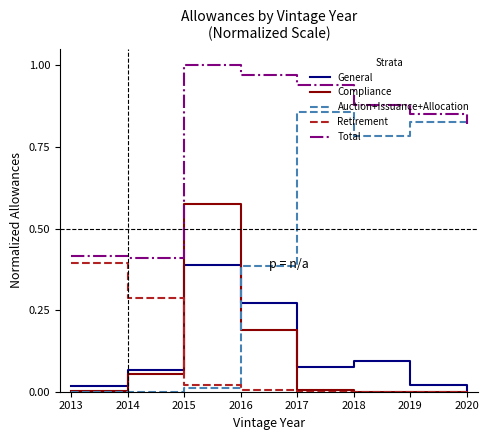

At which category is the sum across all series the highest?

2015